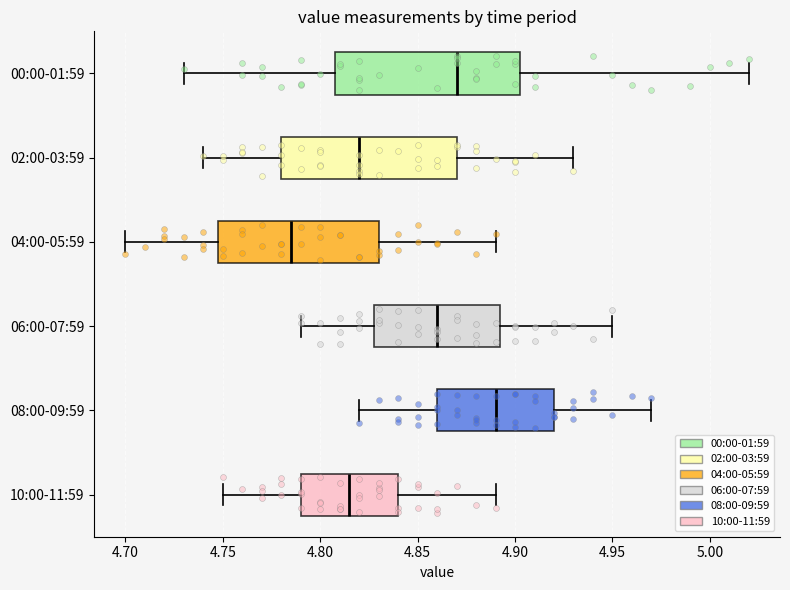

Reading bottom to top, transcribe this box plot: for each box, give where its median line is, the range the box spans, and where its two whiskers end, as read against the x-axis. The values are not printed on the chart, so give them approximately, as read against the axis.

10:00-11:59: median 4.815, box 4.790 to 4.840, whiskers 4.750 to 4.890
08:00-09:59: median 4.890, box 4.860 to 4.920, whiskers 4.820 to 4.970
06:00-07:59: median 4.860, box 4.830 to 4.895, whiskers 4.790 to 4.950
04:00-05:59: median 4.785, box 4.750 to 4.830, whiskers 4.700 to 4.890
02:00-03:59: median 4.820, box 4.780 to 4.870, whiskers 4.740 to 4.930
00:00-01:59: median 4.870, box 4.810 to 4.905, whiskers 4.730 to 5.020